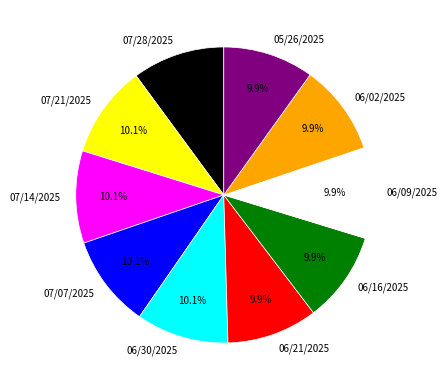

What percentage is the 07/07/2025 slice, to the nearest percent?

10%